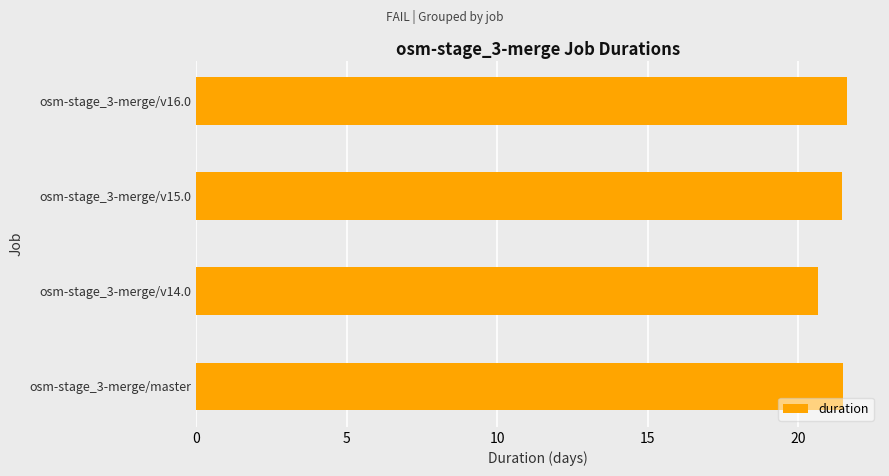

How many bars are there in total?

4